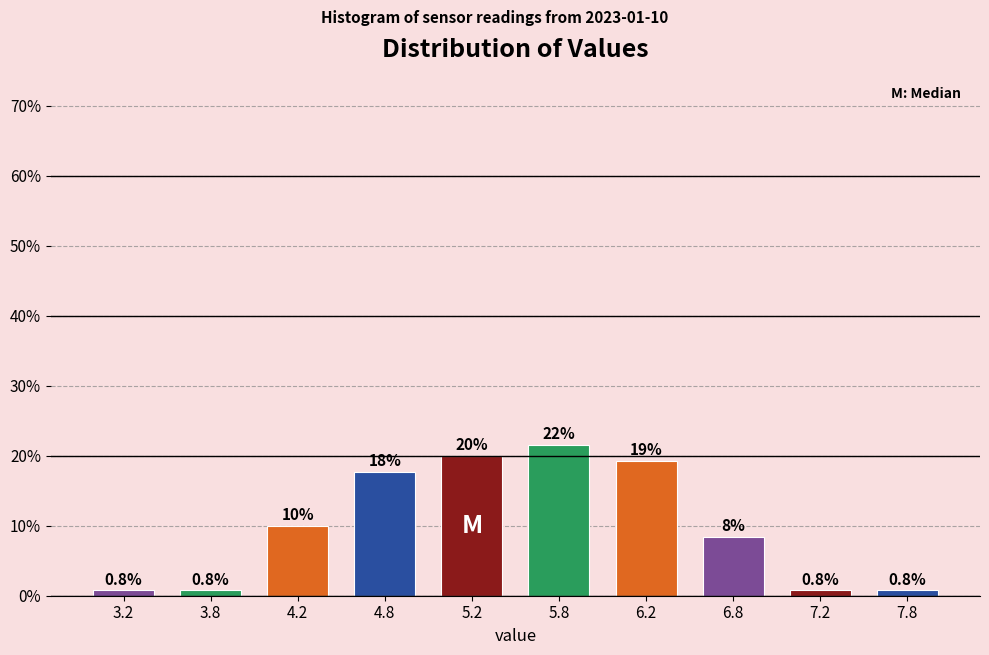

Which range on the x-axis has the tallest bar?

5.5 to 6.0